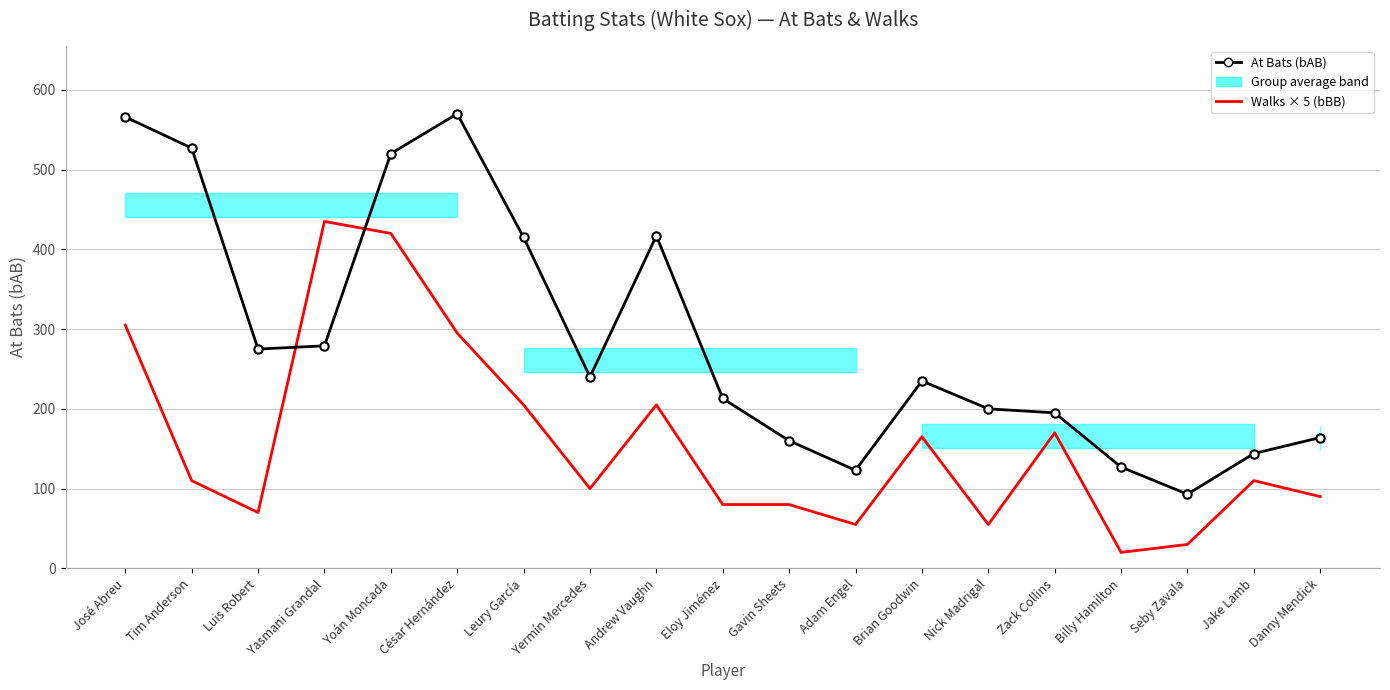

What is the label of the 15th point from the left?

Zack Collins